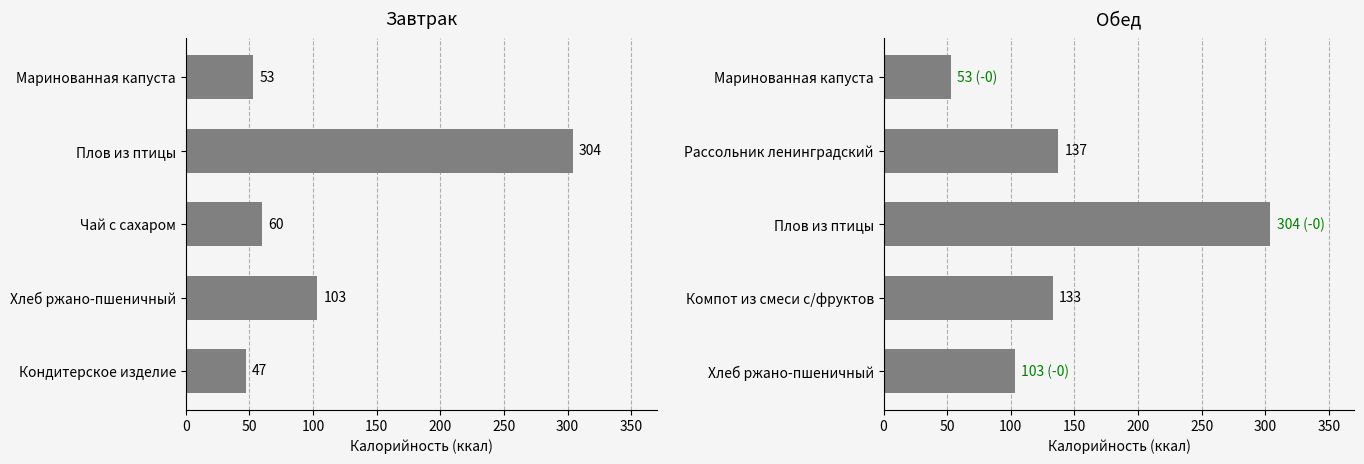

Between 50 and 200, which series saw the biggest shift?

Завтрак